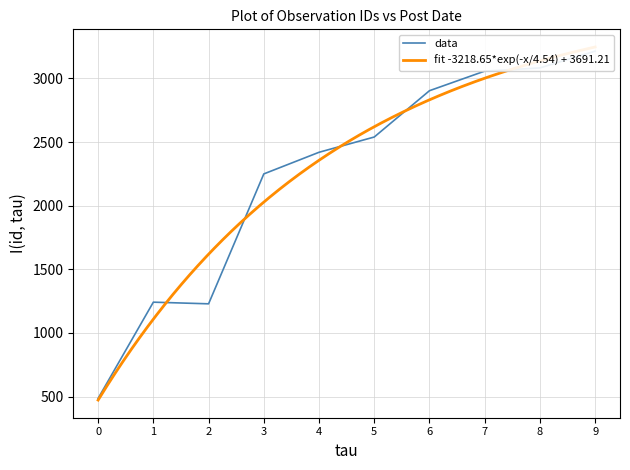

What is the greatest value displayed?

3215